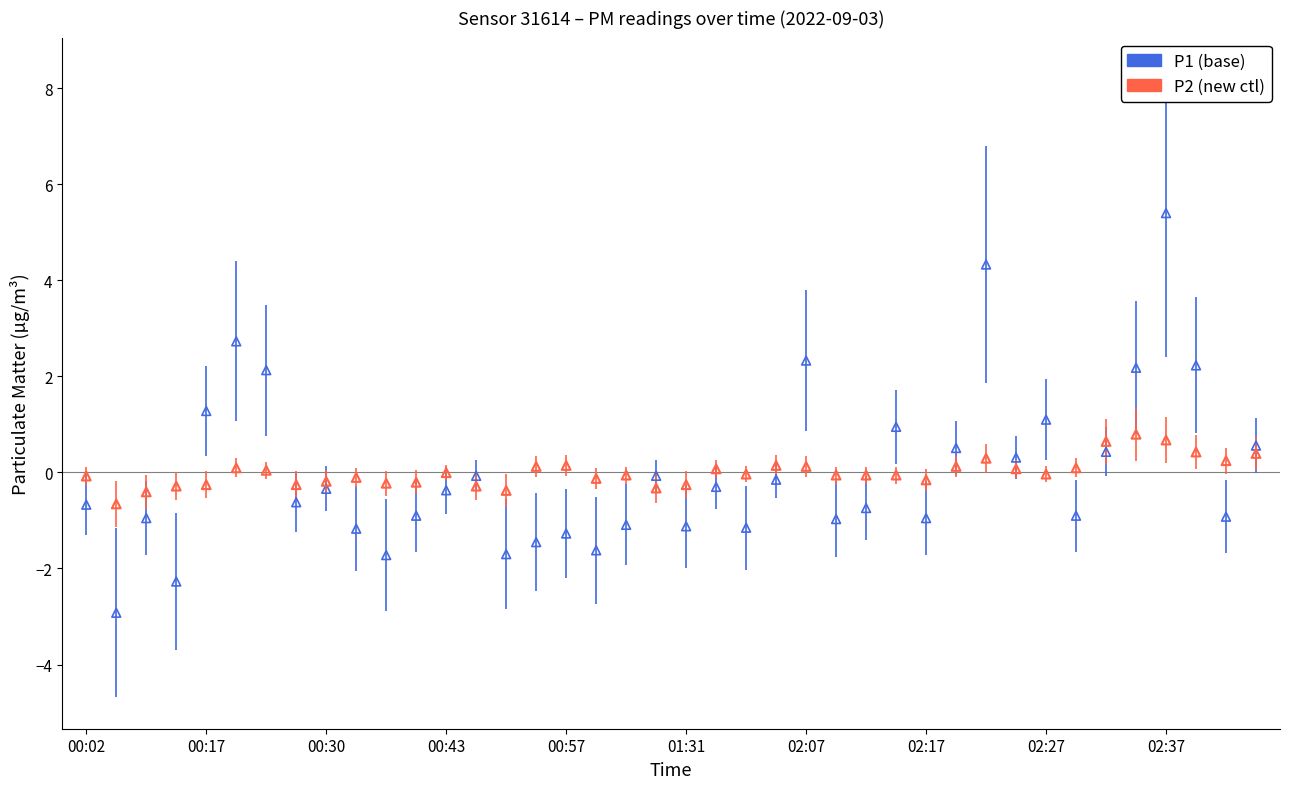

Which series contains the highest Y value?

P1